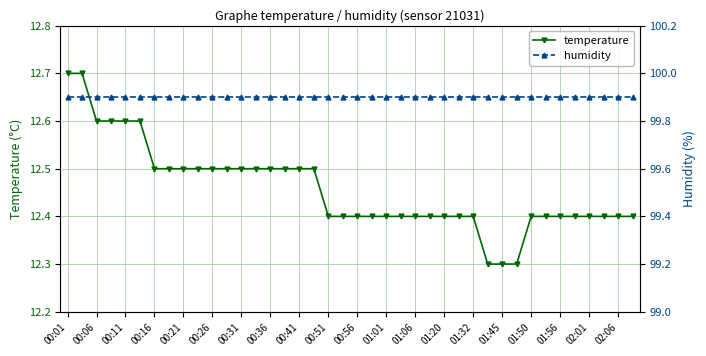

Where is humidity nearest to the value 99?

00:01